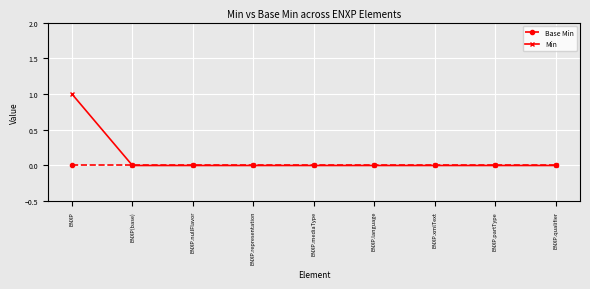

True or false: Min has a value of 1 at ENXP.mediaType.

False